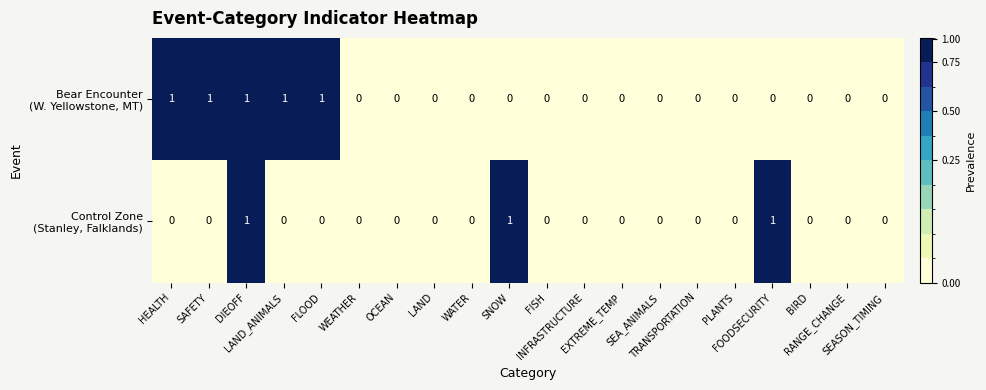

Which series has the largest range (max minus min)?

Bear Encounter (W. Yellowstone, MT)